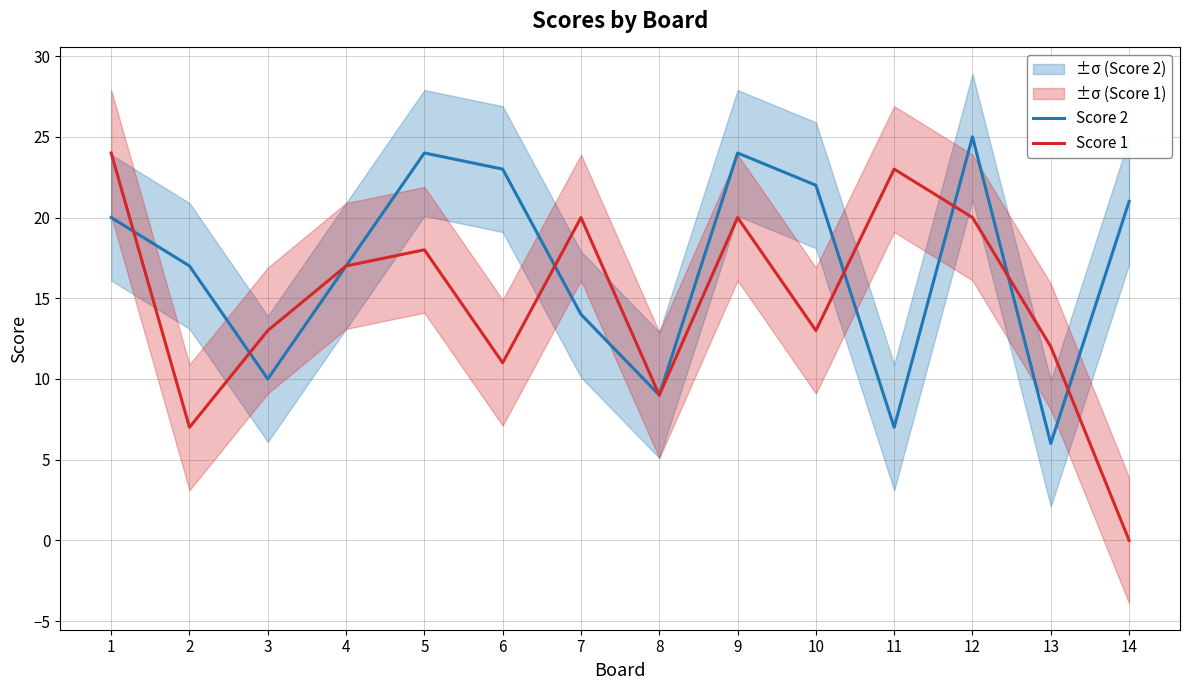

The Score 1 series shows 4 at 6. True or false?

False